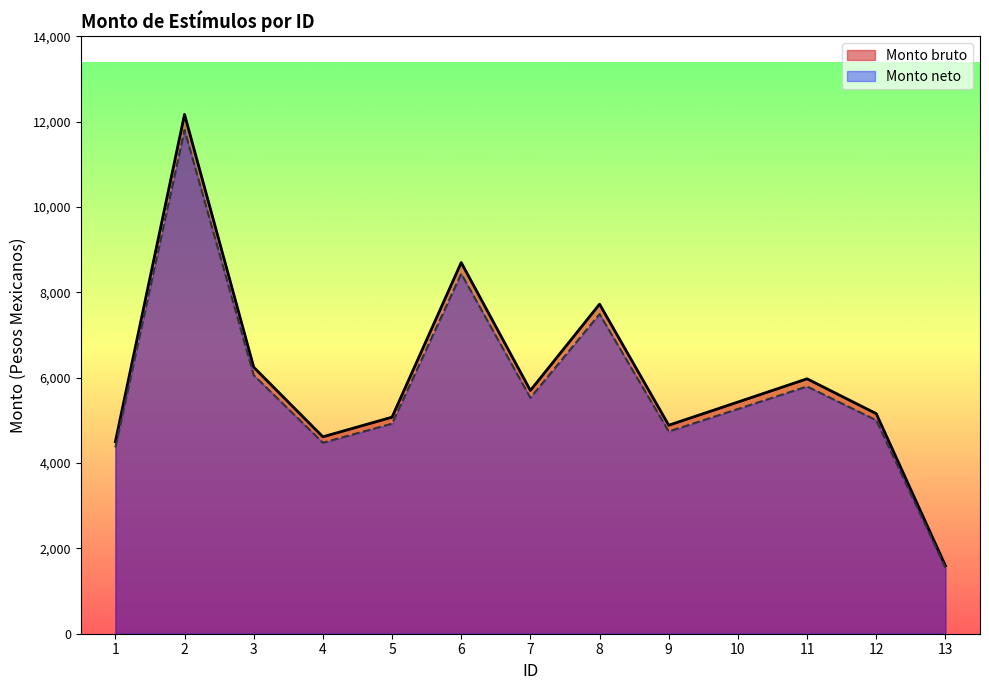

Reading right to left, extract all data points from this chart.

Monto bruto: 13=1592.5	12=5157.4	11=5973.8	10=5429.1	9=4885.8	8=7722.4	7=5700.1	6=8697.8	5=5074.8	4=4614.4	3=6245.4	2=12169.2	1=4500.0
Monto neto: 13=1544.8	12=5002.7	11=5794.5	10=5266.2	9=4739.2	8=7490.8	7=5529.1	6=8436.8	5=4922.6	4=4476.0	3=6058.0	2=11804.1	1=4365.0